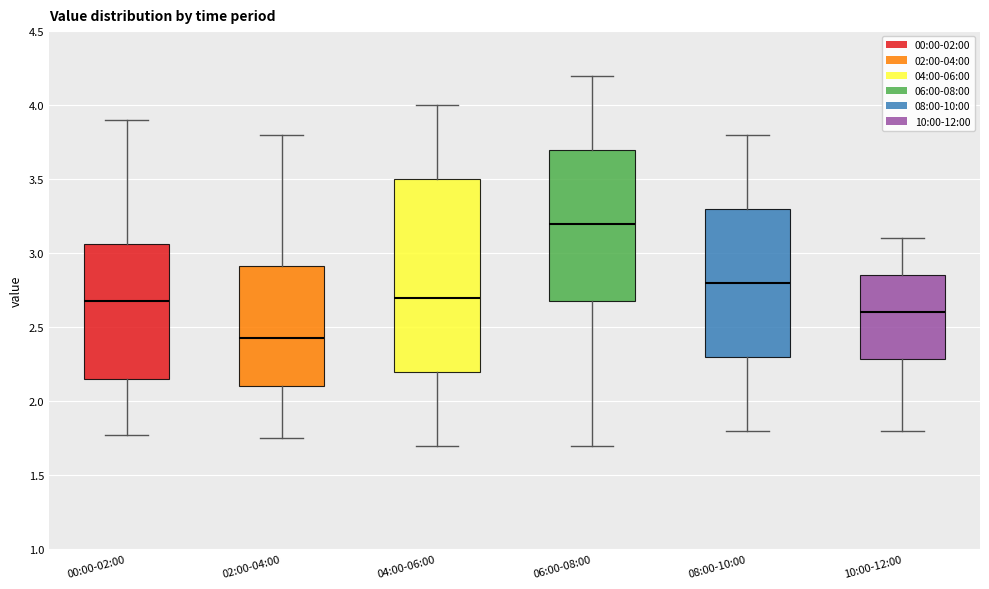

Where does the upper whisker of the box for 08:00-10:00 end on the y-axis? The values are not printed on the chart, so give them approximately, as read against the axis.

3.80